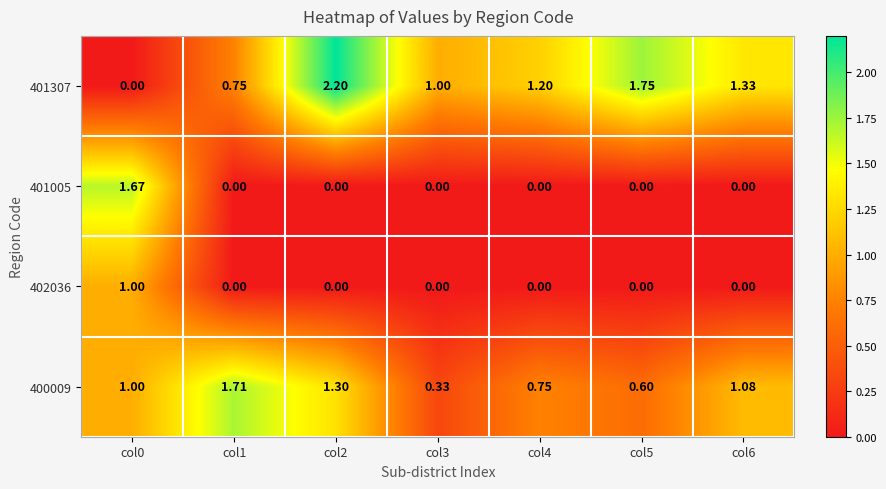

How many series are shown in this chart?

4